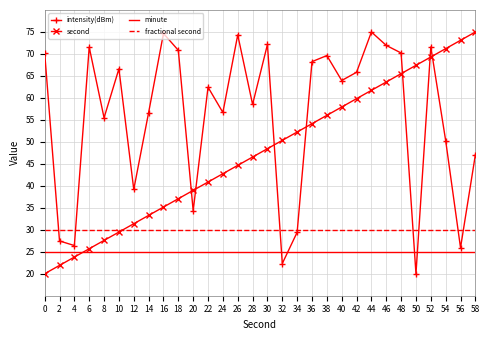

What is the lowest value of the fractional second series?

30.0